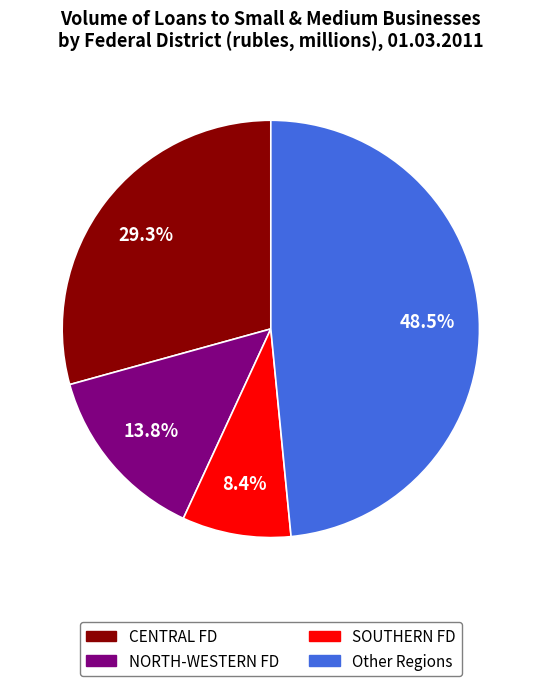

Is there any slice that represents more than half of the pie?

No